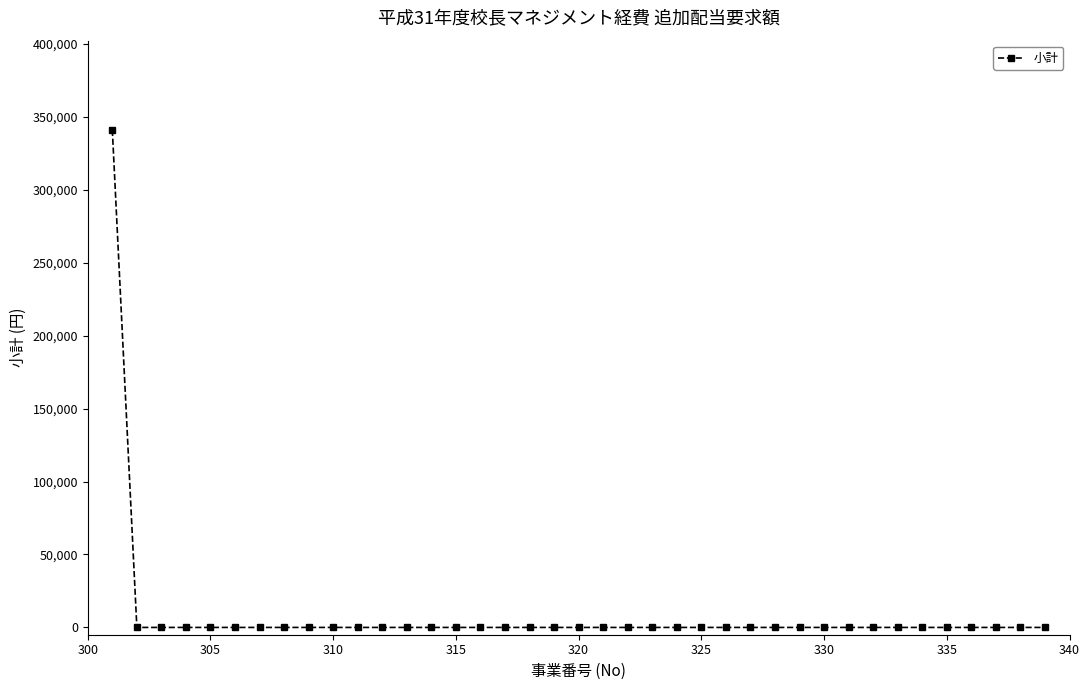

What is the maximum value shown in the chart?

341000